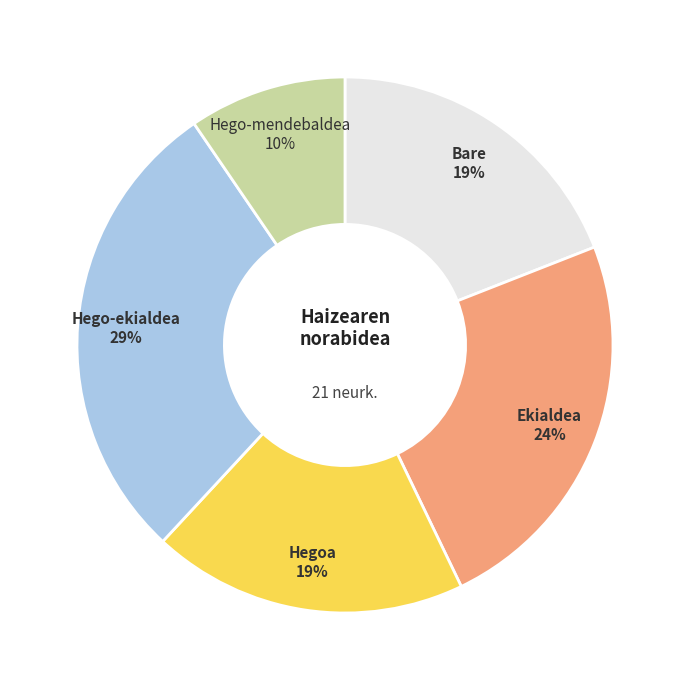

Does any single category account for the majority?

No